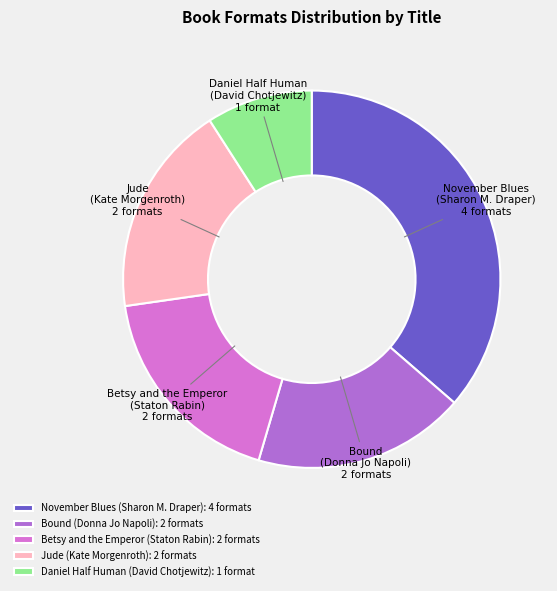

How many segments does this pie chart have?

5